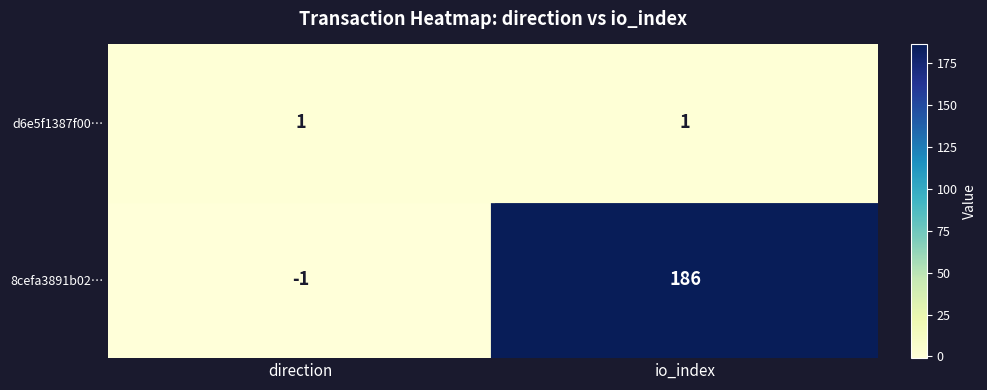

Which series changed the most between direction and io_index?

8cefa3891b02…